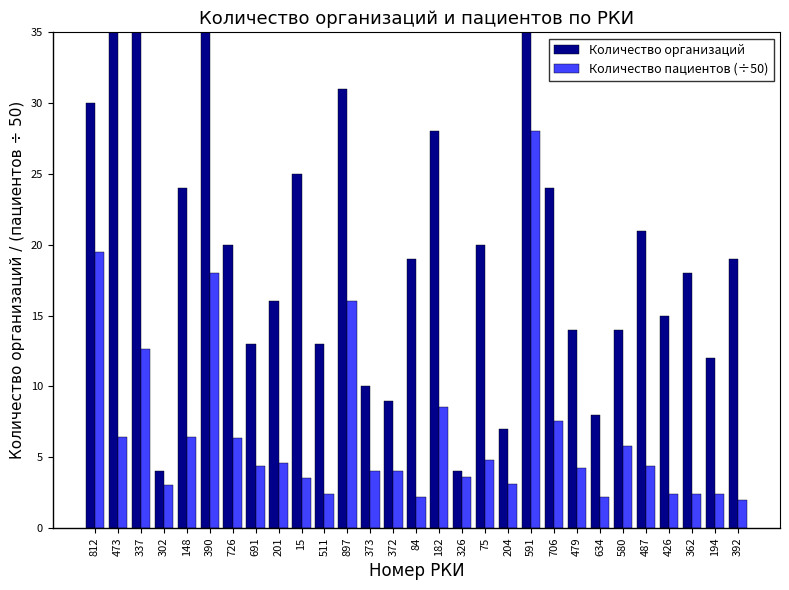

True or false: Количество пациентов (÷50) has a value of 5.5 at 204.

False